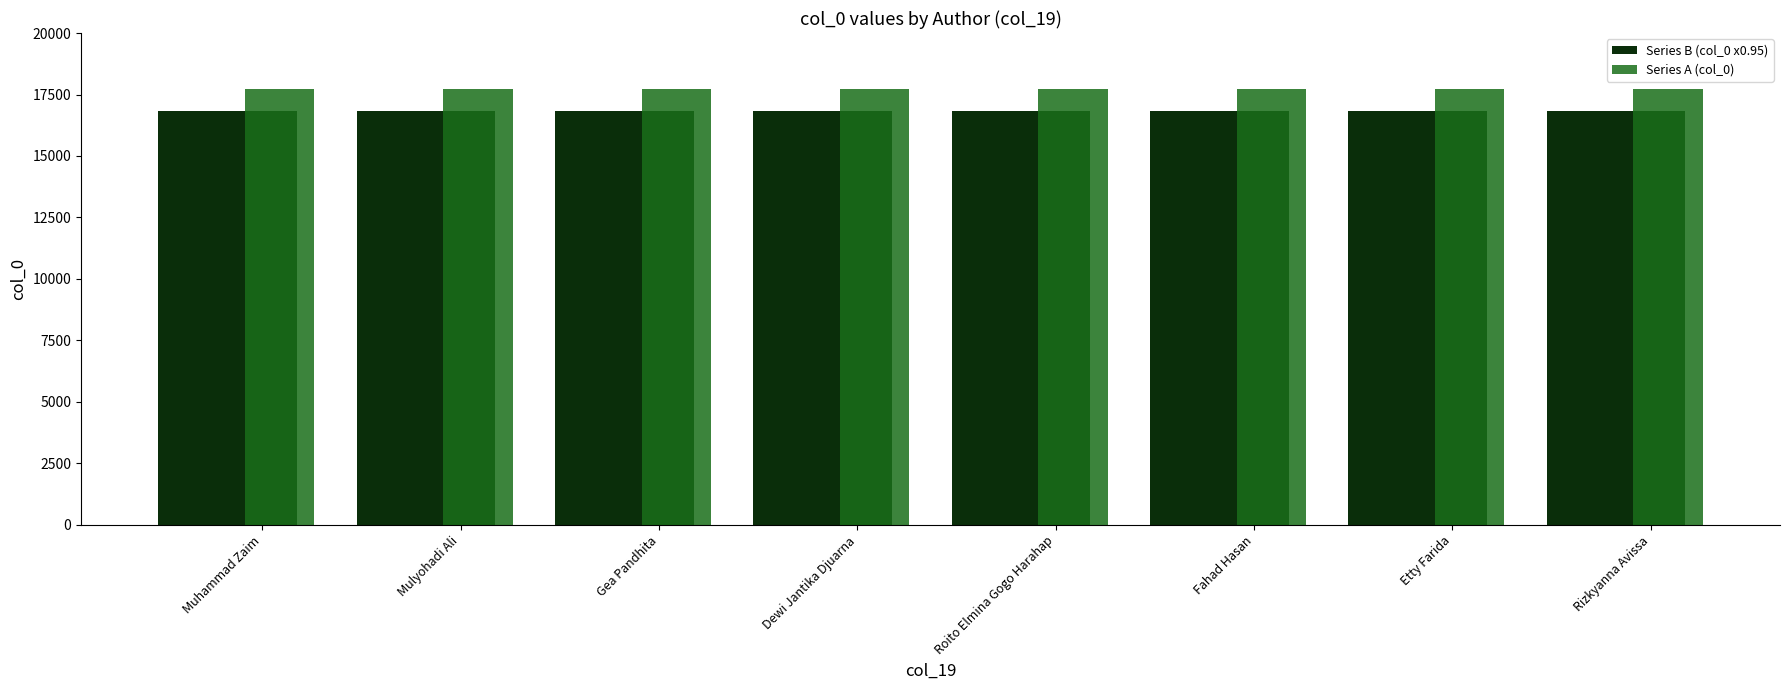

Does the chart contain stacked bars?

No